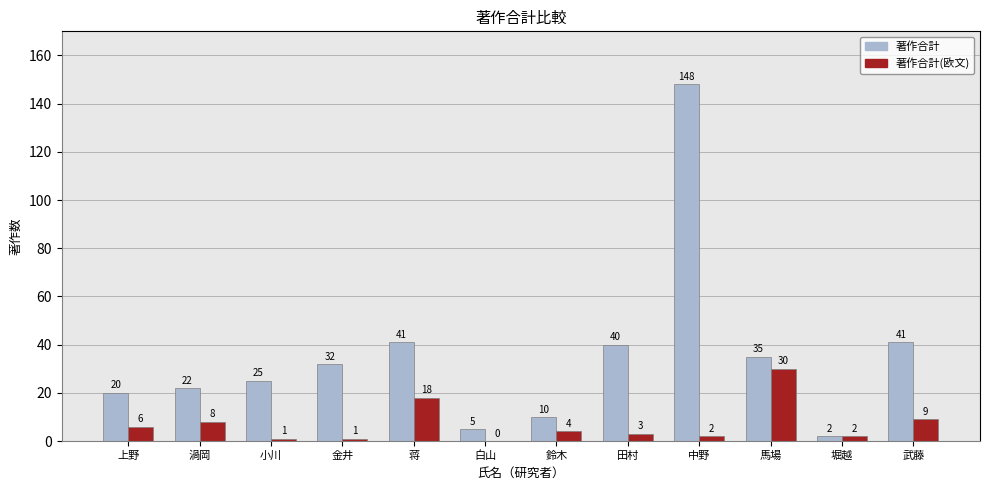

What is the maximum value for 著作合計(欧文)?

30